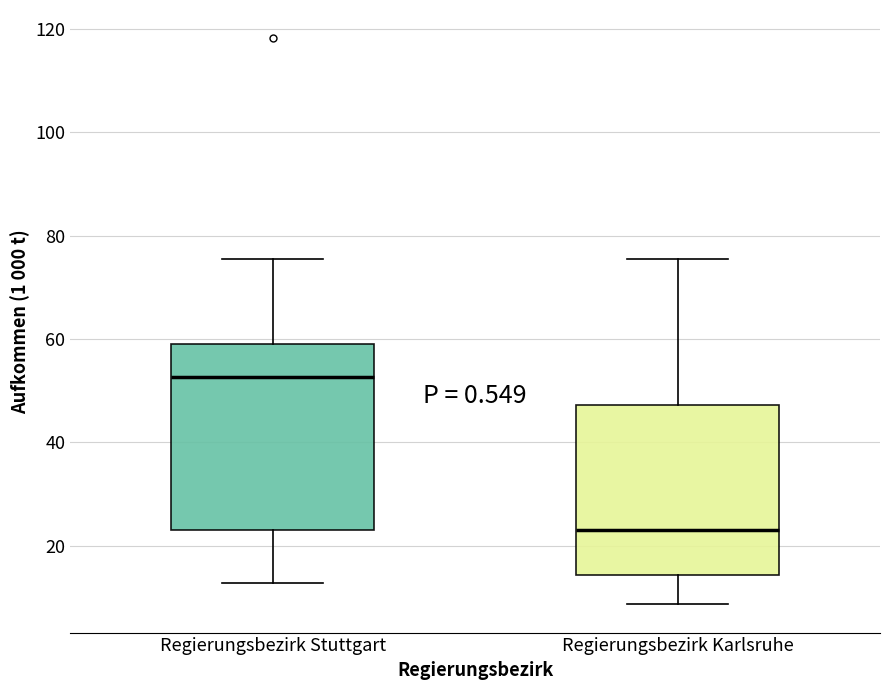

Where does the lower whisker of the box for Regierungsbezirk Karlsruhe end on the y-axis? The values are not printed on the chart, so give them approximately, as read against the axis.

8